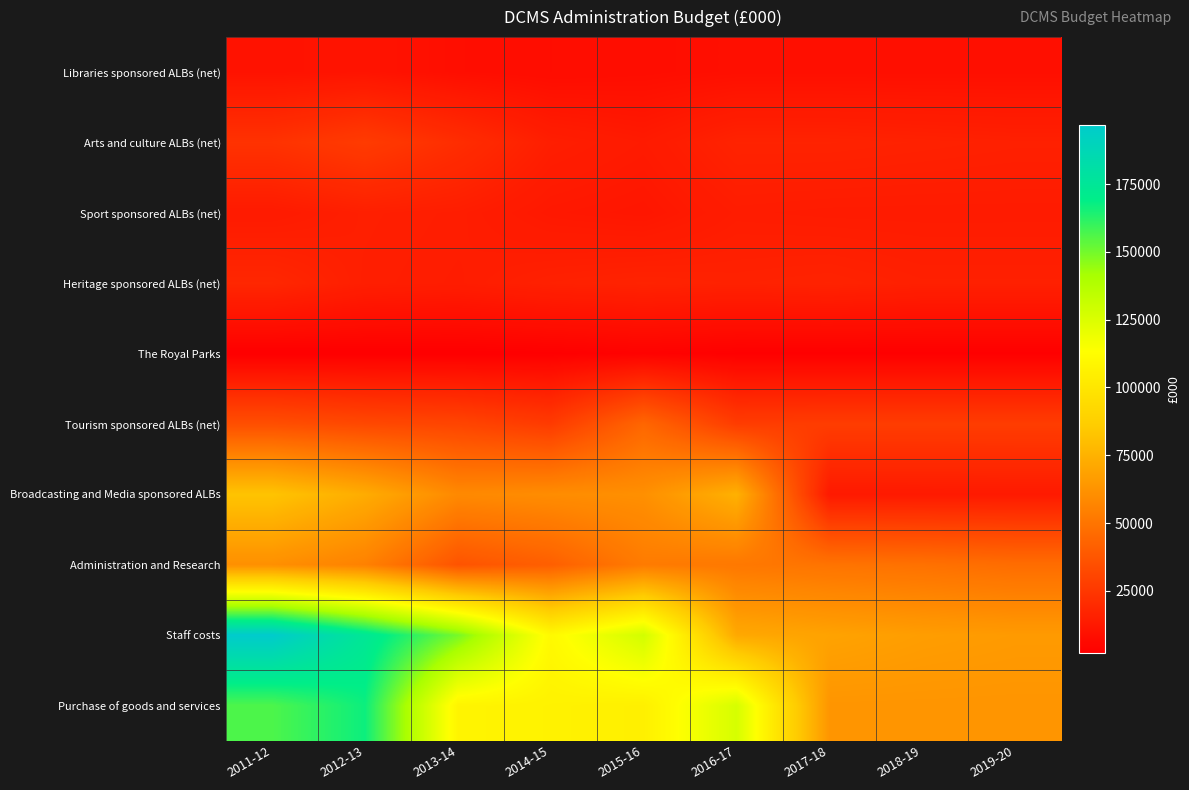

List the series in order of their peak value, highest first.

Staff costs, Purchase of goods and services, Broadcasting and Media sponsored ALBs, Administration and Research, Tourism sponsored ALBs (net), Arts and culture ALBs (net), Heritage sponsored ALBs (net), Sport sponsored ALBs (net), Libraries sponsored ALBs (net), The Royal Parks